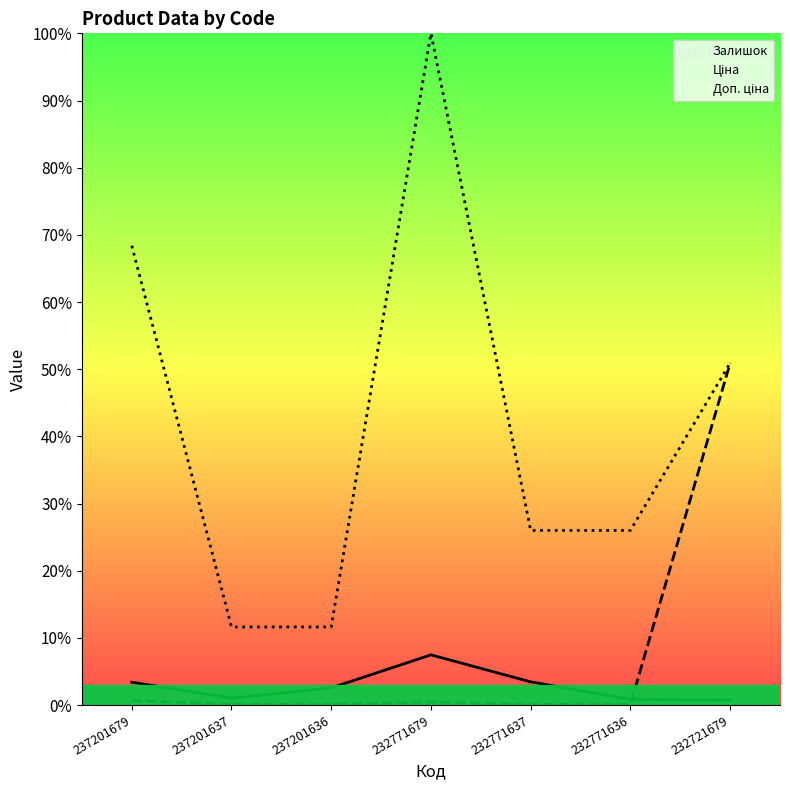

Reading left to right, list all the values displayed in this chart.

Залишок: 237201679=0.0	237201637=0.0	237201636=0.0	232771679=0.1	232771637=0.0	232771636=0.0	232721679=0.0
Ціна: 237201679=0.0	237201637=0.0	237201636=0.0	232771679=0.0	232771637=0.0	232771636=0.0	232721679=0.5
Доп. ціна: 237201679=0.7	237201637=0.1	237201636=0.1	232771679=1.0	232771637=0.3	232771636=0.3	232721679=0.5